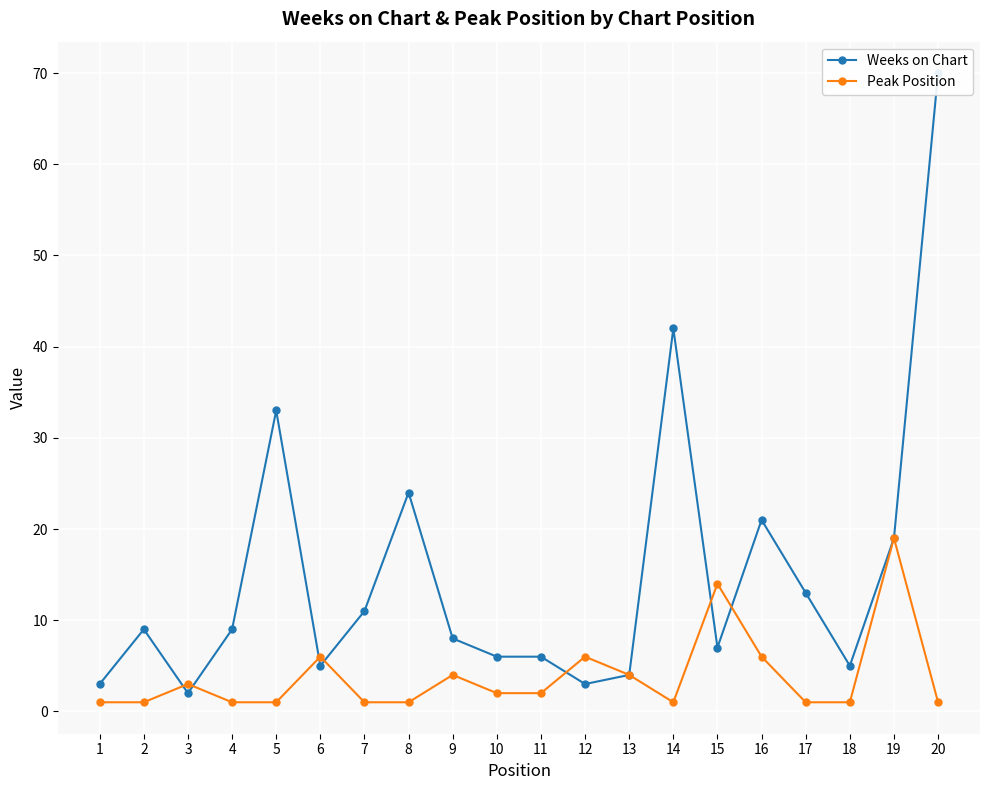

What is the value of the Peak Position point at the 13th from the left?

4